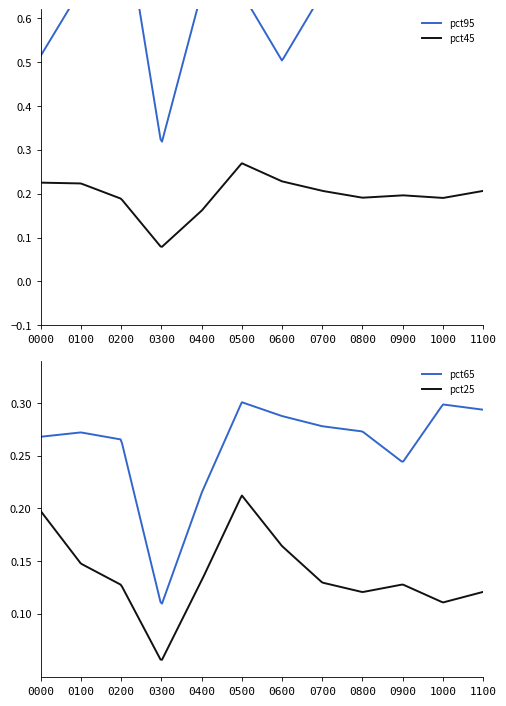

True or false: pct65 and pct25 intersect in this chart.

False